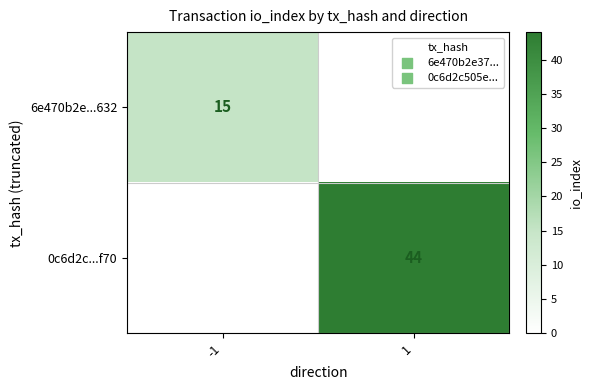

What is the difference between the highest and lowest values at -1?

15